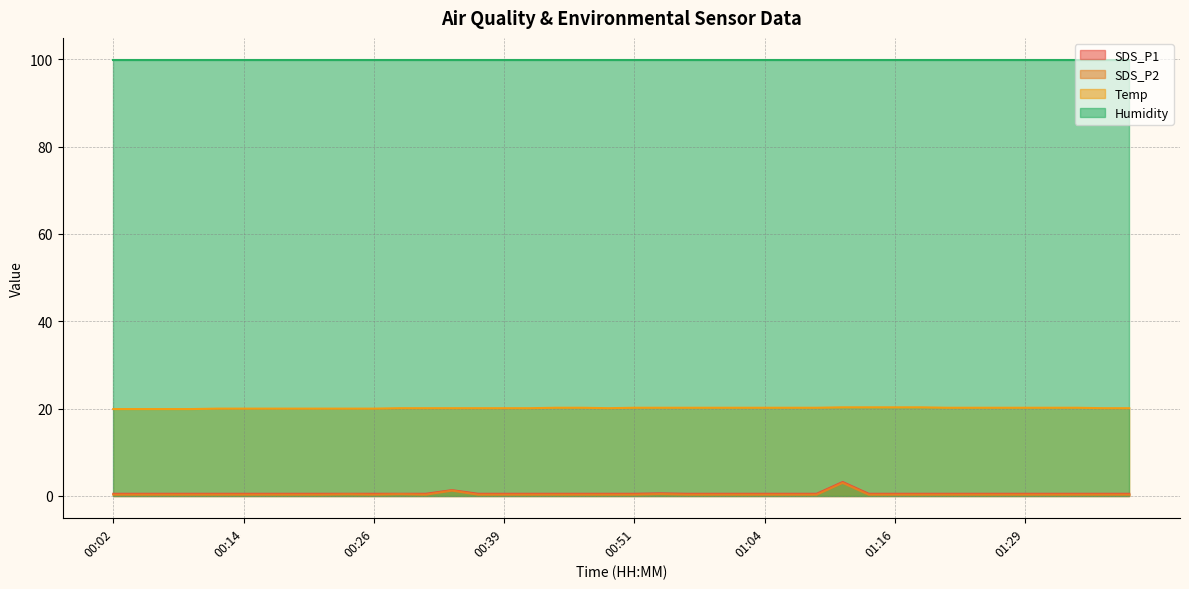

Which series changed the most between 01:19 and 01:22?

Temp